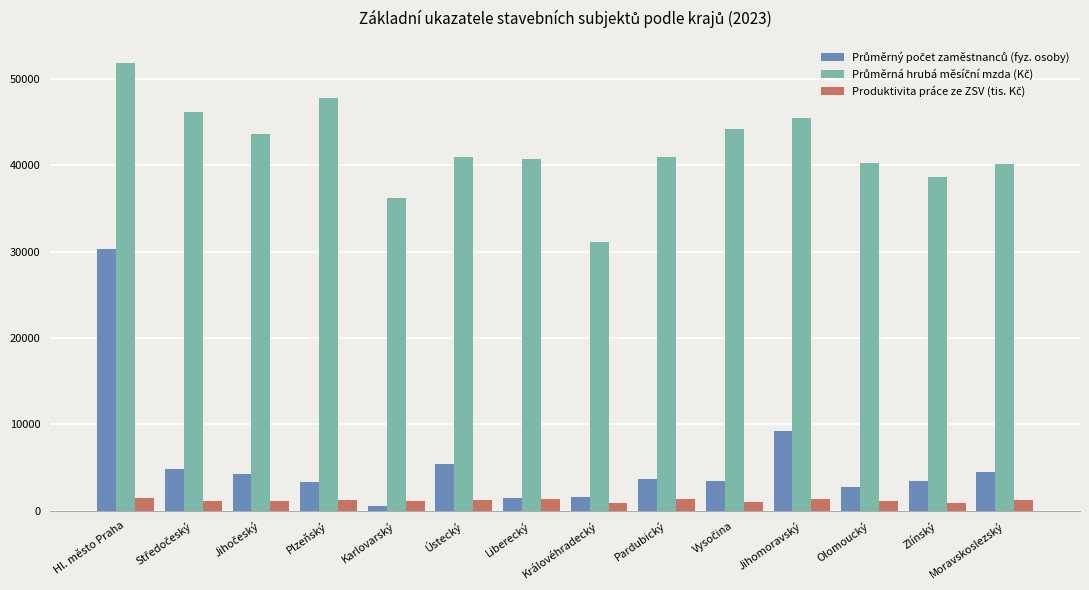

What is the spread (max minus min) of values at Hl. město Praha?

50361.0